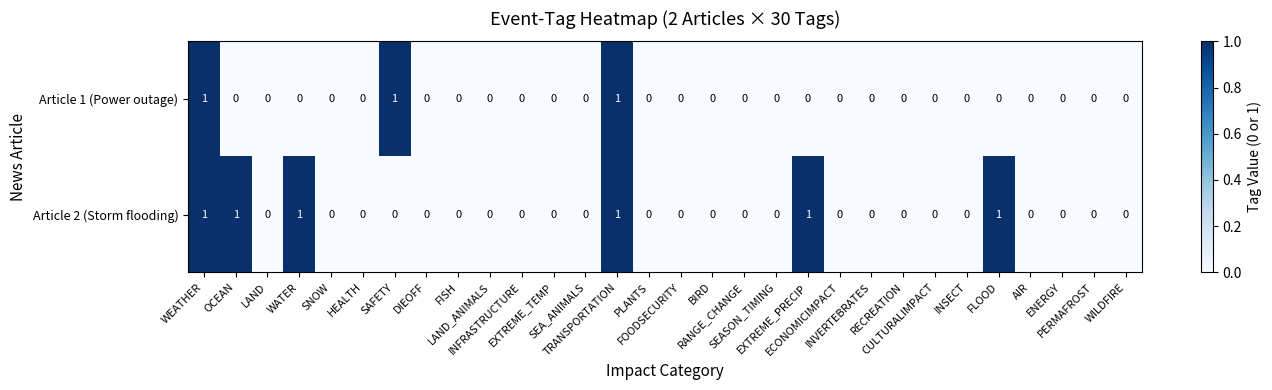

Rank the series by their average value, from highest to lowest.

Article 2 (Storm flooding), Article 1 (Power outage)